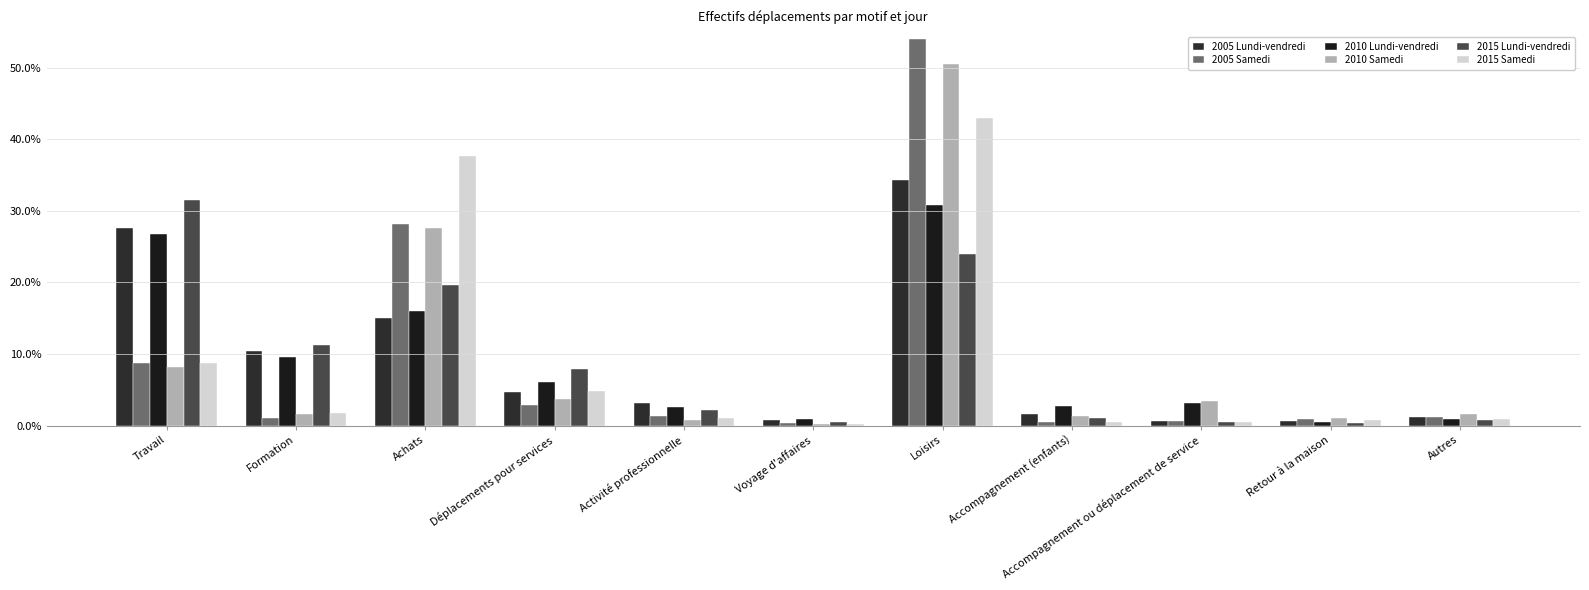

Reading left to right, extract all data points from this chart.

2005 Lundi-vendredi: Travail=27.6	Formation=10.4	Achats=15.1	Déplacements pour services=4.6	Activité professionnelle=3.2	Voyage d'affaires=0.7	Loisirs=34.4	Accompagnement (enfants)=1.6	Accompagnement ou déplacement de service=0.6	Retour à la maison=0.6	Autres=1.2
2005 Samedi: Travail=8.8	Formation=1.1	Achats=28.1	Déplacements pour services=2.9	Activité professionnelle=1.3	Voyage d'affaires=0.3	Loisirs=54.1	Accompagnement (enfants)=0.6	Accompagnement ou déplacement de service=0.7	Retour à la maison=1.0	Autres=1.2
2010 Lundi-vendredi: Travail=26.8	Formation=9.6	Achats=16.1	Déplacements pour services=6.0	Activité professionnelle=2.6	Voyage d'affaires=0.9	Loisirs=30.8	Accompagnement (enfants)=2.7	Accompagnement ou déplacement de service=3.2	Retour à la maison=0.5	Autres=0.9
2010 Samedi: Travail=8.2	Formation=1.6	Achats=27.7	Déplacements pour services=3.6	Activité professionnelle=0.8	Voyage d'affaires=0.2	Loisirs=50.6	Accompagnement (enfants)=1.4	Accompagnement ou déplacement de service=3.4	Retour à la maison=1.0	Autres=1.6
2015 Lundi-vendredi: Travail=31.6	Formation=11.3	Achats=19.7	Déplacements pour services=7.9	Activité professionnelle=2.2	Voyage d'affaires=0.5	Loisirs=24.0	Accompagnement (enfants)=1.1	Accompagnement ou déplacement de service=0.4	Retour à la maison=0.4	Autres=0.8
2015 Samedi: Travail=8.8	Formation=1.8	Achats=37.6	Déplacements pour services=4.8	Activité professionnelle=1.1	Voyage d'affaires=0.3	Loisirs=43.0	Accompagnement (enfants)=0.4	Accompagnement ou déplacement de service=0.6	Retour à la maison=0.8	Autres=0.9